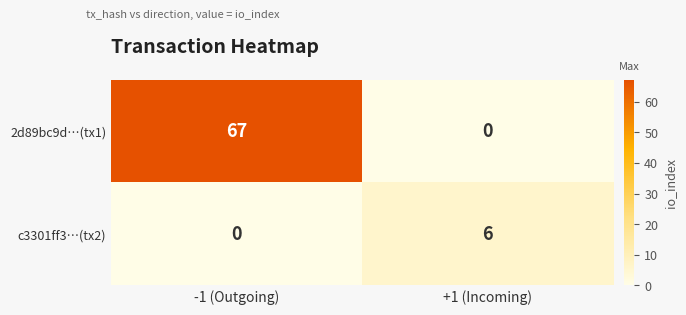

Rank the series by their average value, from highest to lowest.

2d89bc9d…(tx1), c3301ff3…(tx2)